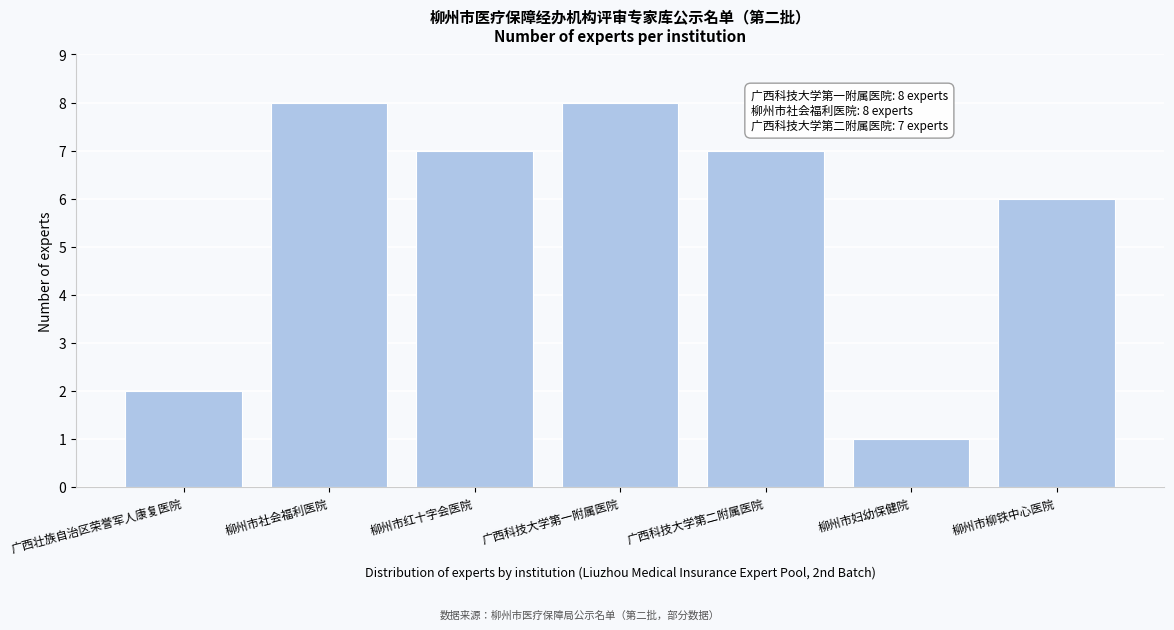

Reading left to right, extract all data points from this chart.

广西壮族自治区荣誉军人康复医院=2	柳州市社会福利医院=8	柳州市红十字会医院=7	广西科技大学第一附属医院=8	广西科技大学第二附属医院=7	柳州市妇幼保健院=1	柳州市柳铁中心医院=6